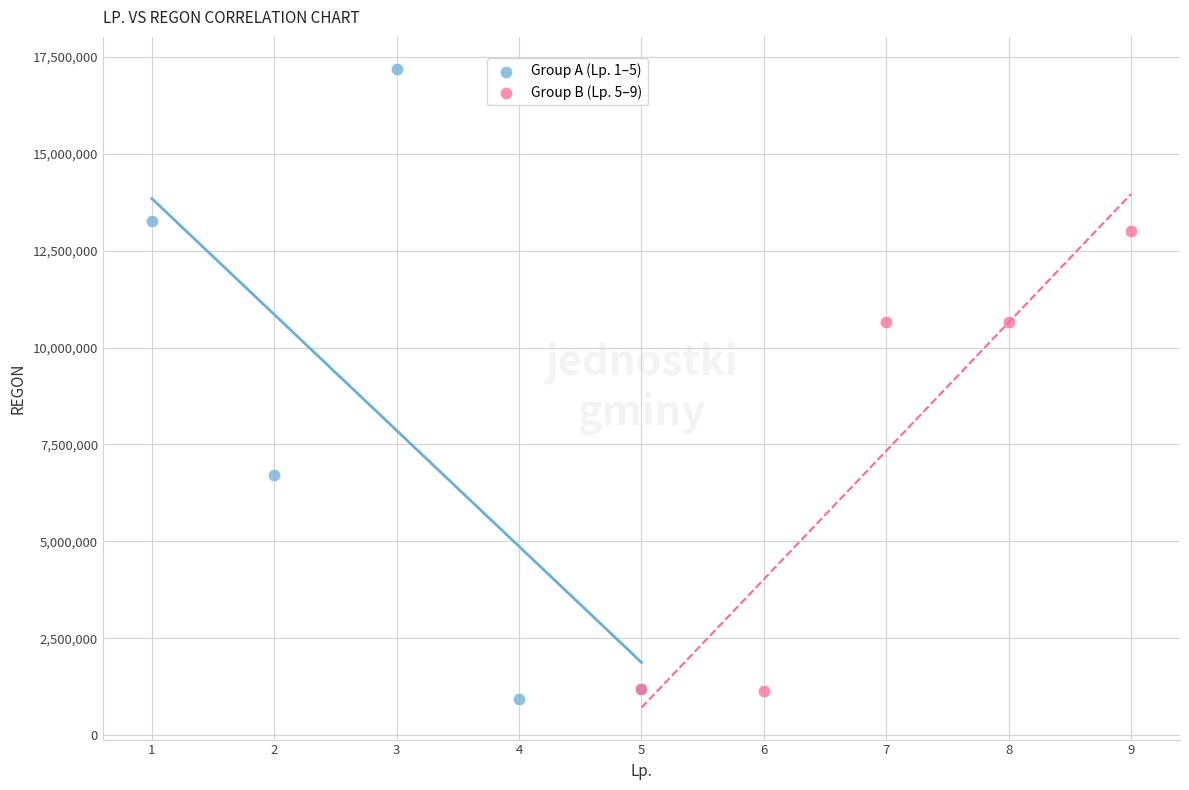

Which series contains the highest Y value?

Group A (Lp. 1–5)